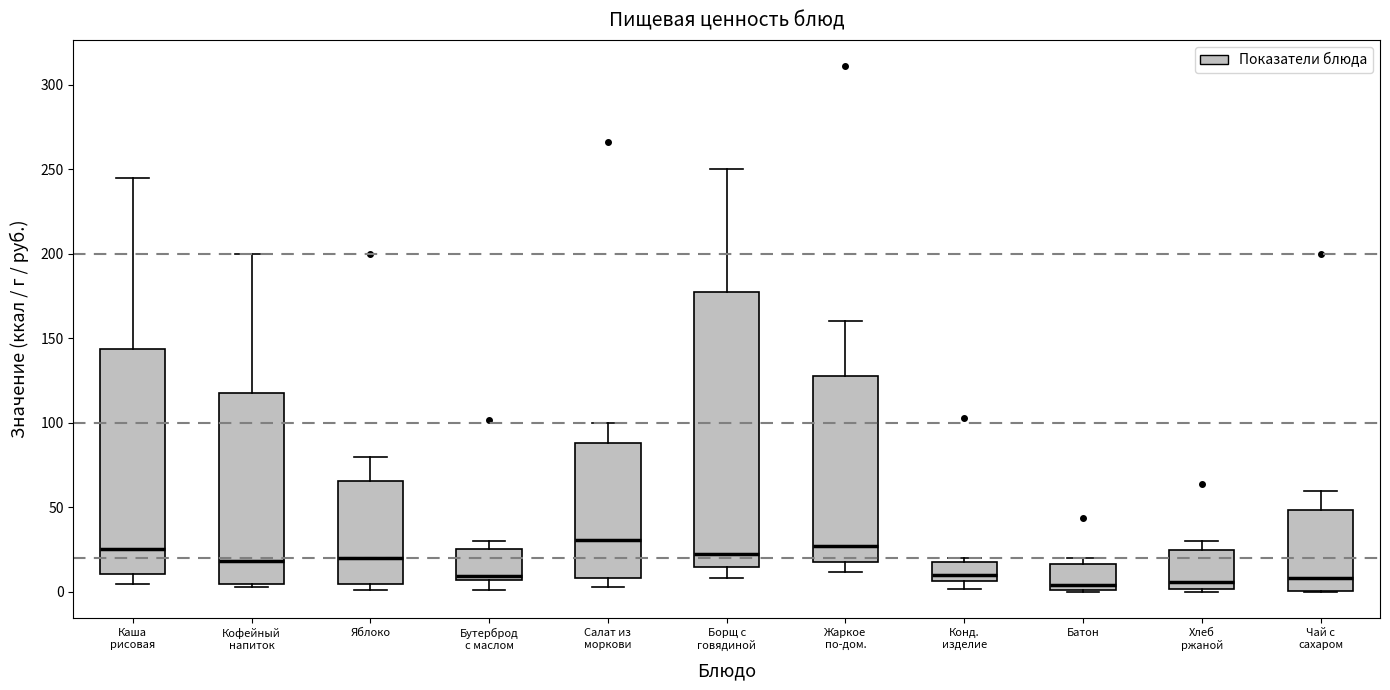

Reading left to right, read every box against the y-axis: the position of its median line, the range the box covers, and the ends of its whiskers. The values are not printed on the chart, so give them approximately, as read against the axis.

Каша рисовая: median 25, box 10 to 145, whiskers 5 to 245
Кофейный напиток: median 20, box 5 to 120, whiskers 5 (just below the box's lower edge) to 200
Яблоко: median 20, box 5 to 65, whiskers 0 to 80
Бутерброд с маслом: median 10, box 5 to 25, whiskers 0 to 30
Салат из моркови: median 30, box 10 to 90, whiskers 5 to 100
Борщ с говядиной: median 25, box 15 to 180, whiskers 10 to 250
Жаркое по-дом.: median 25, box 20 to 130, whiskers 10 to 160
Конд. изделие: median 10, box 5 to 20, whiskers 0 to 20 (just above the box's upper edge)
Батон: median 5, box 0 to 15, whiskers 0 to 20
Хлеб ржаной: median 5, box 0 to 25, whiskers 0 (just below the box's lower edge) to 30
Чай с сахаром: median 10, box 0 to 50, whiskers 0 to 60